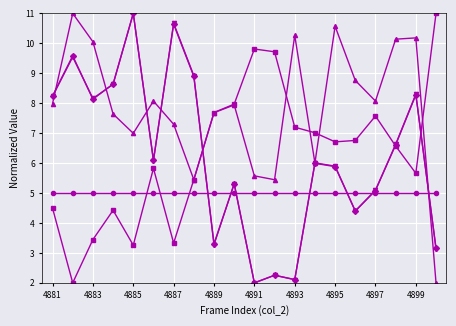

What is the maximum value shown in the chart?

11.0